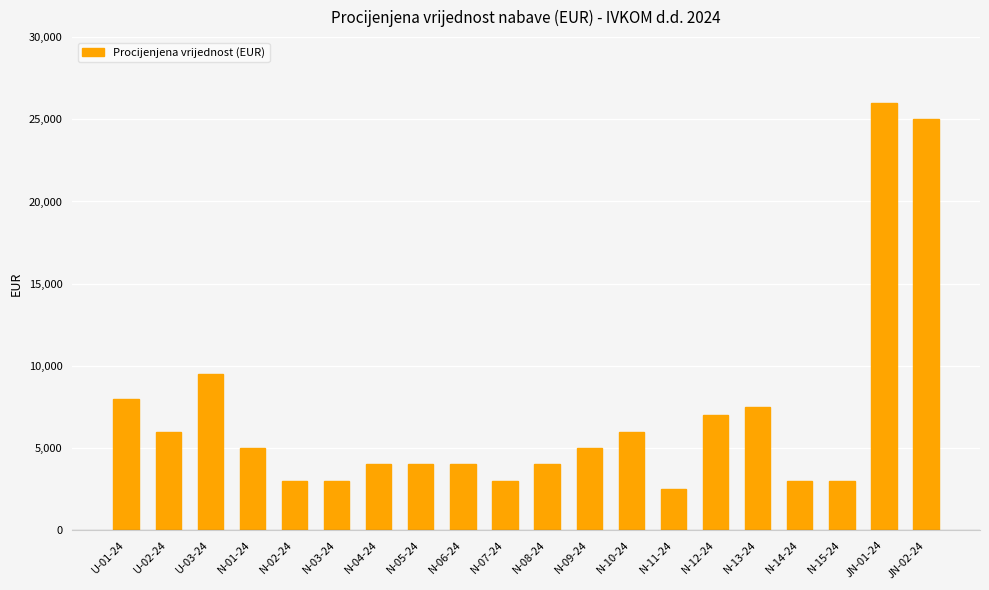

Is it true that the value at U-02-24 is 6000?

True